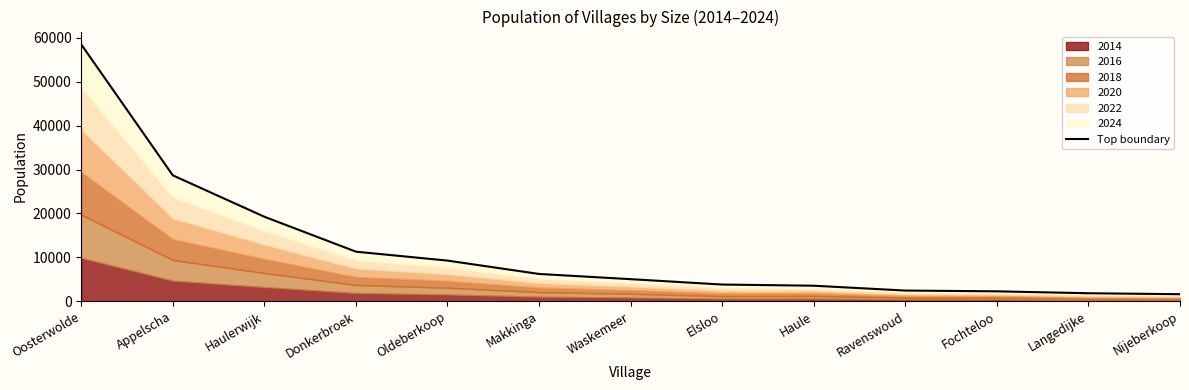

Reading left to right, transcribe all the data shown in this chart.

58488	28675	19247	11294	9260	6221	5034	3809	3544	2441	2266	1829	1611